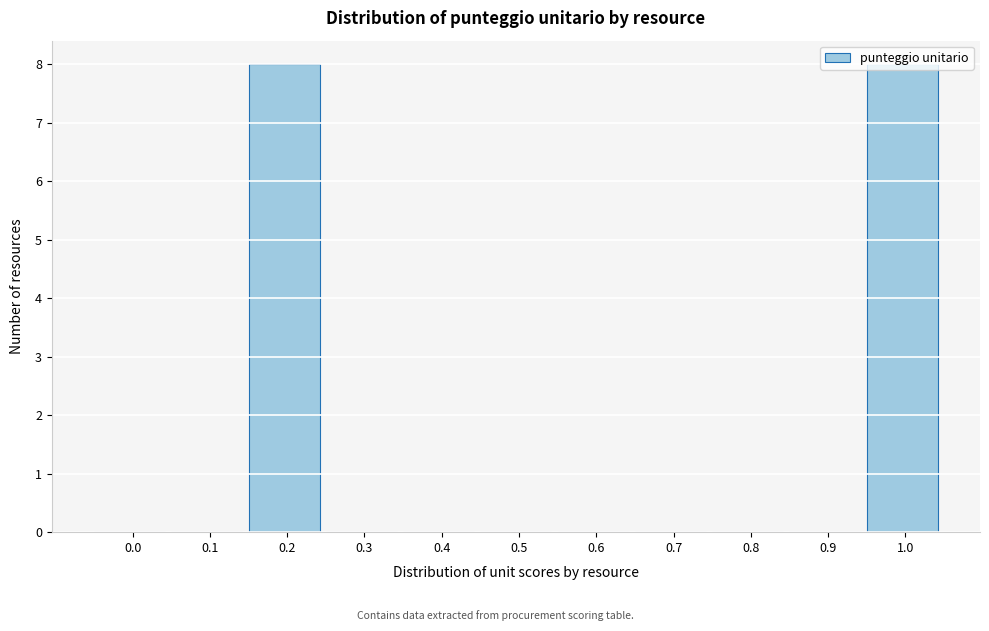

What is the sum of the values at 0.2 and 0.8?

8